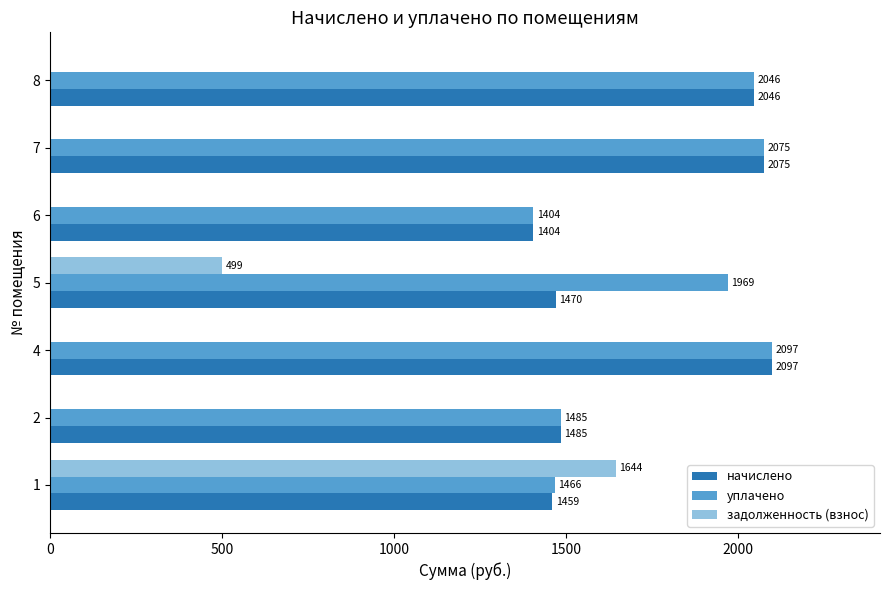

Is the value of начислено at 5 greater than the value of уплачено at 7?

No